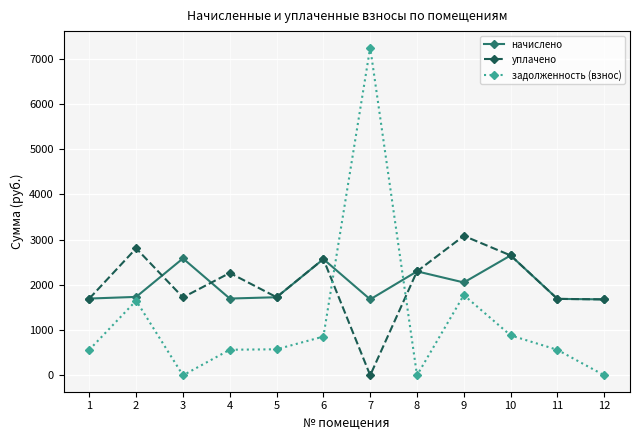

What is the value of the уплачено point at the 1st from the left?

1697.4